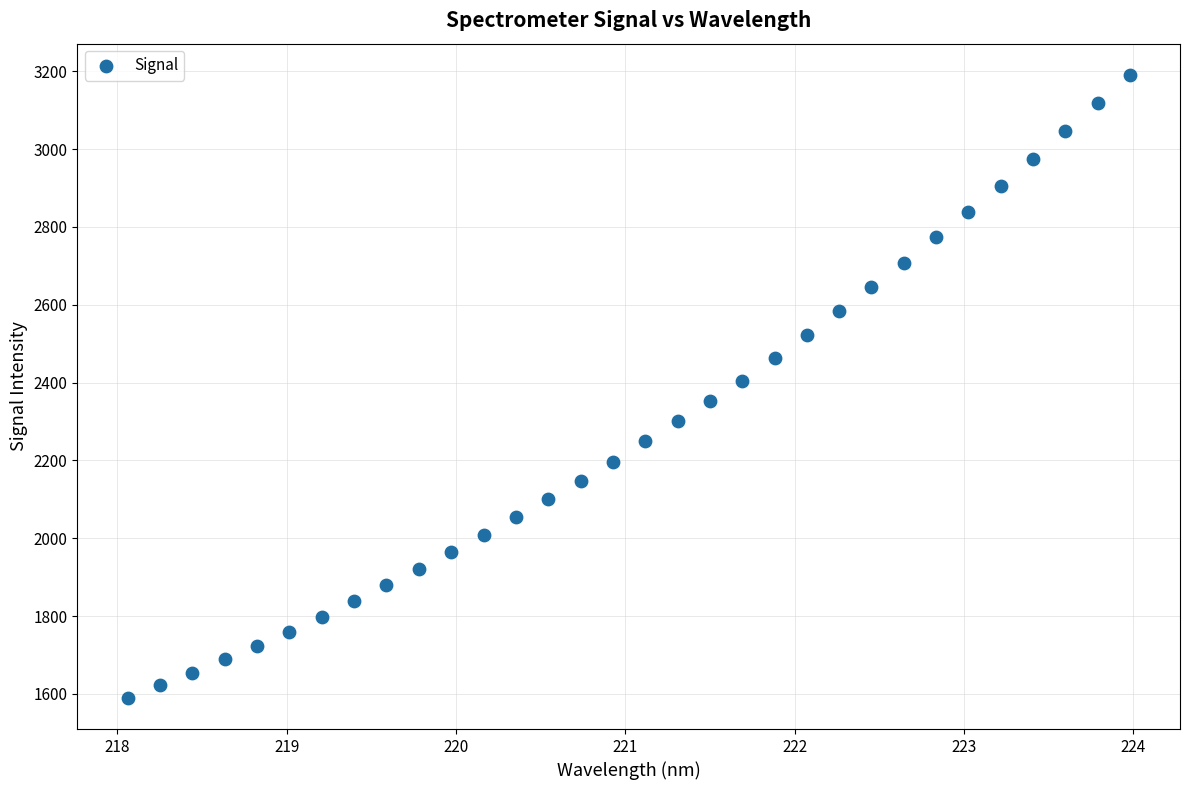

What is the range of Y values (max minus min)?

1601.2